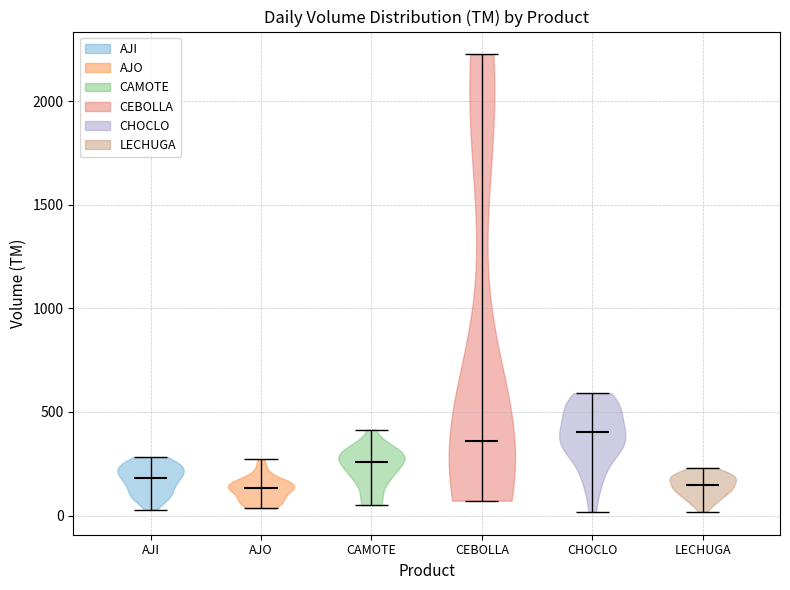

Reading left to right, read every violin against the y-axis: where its median line is, and the lowest and highest points it reaches. The values are not printed on the chart, so give them approximately, as read against the axis.

AJI: median line 200, lowest point 50, highest point 300
AJO: median line 150, lowest point 50, highest point 250
CAMOTE: median line 250, lowest point 50, highest point 400
CEBOLLA: median line 350, lowest point 50, highest point 2250
CHOCLO: median line 400, lowest point 0, highest point 600
LECHUGA: median line 150, lowest point 0, highest point 250